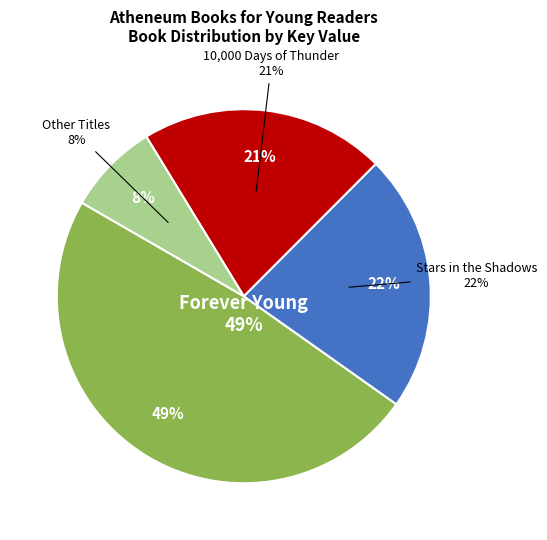

The Sorrow's Kitchen slice represents 10% of the pie. True or false?

False